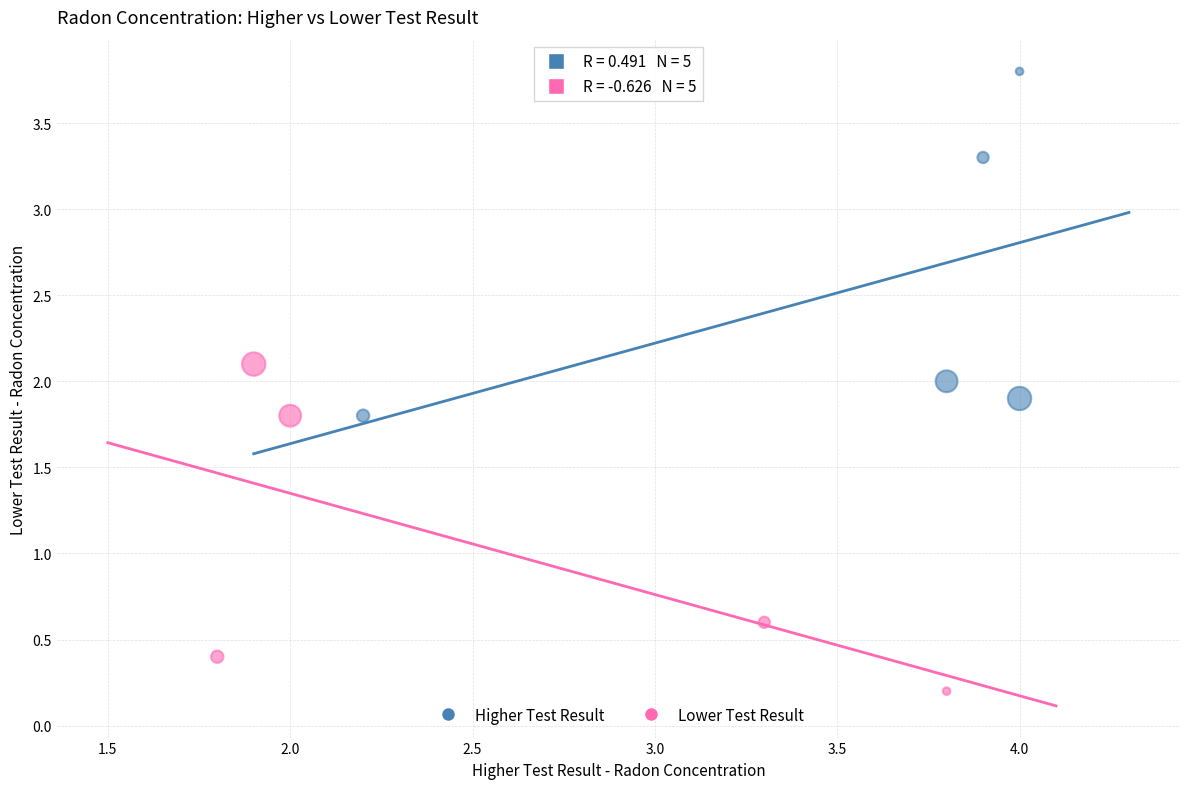

Which series reaches the maximum Y coordinate?

Higher Test Result